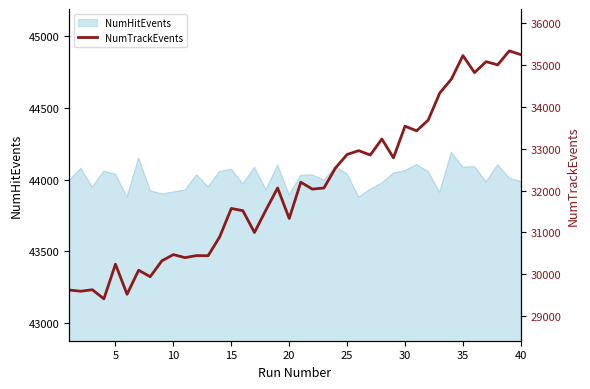

The value of NumHitEvents at 25 is 44038. True or false?

True